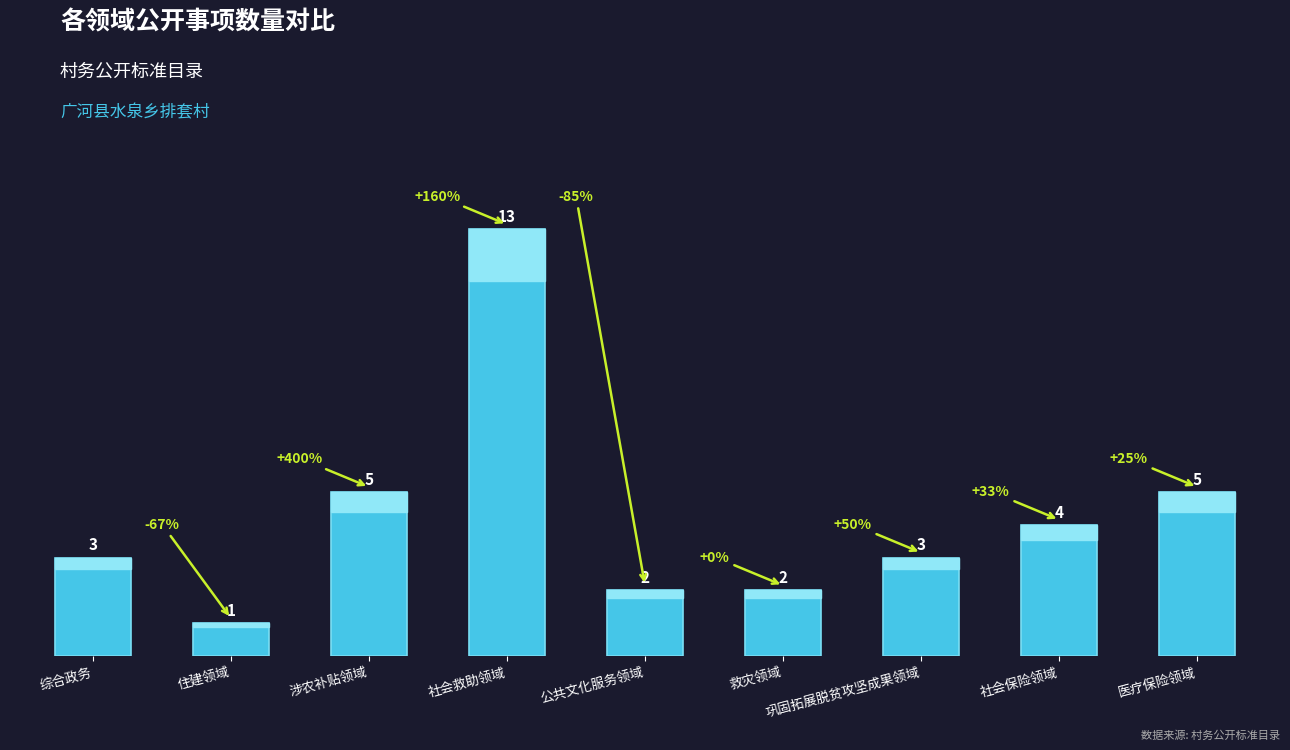

Reading left to right, what are all the values shown in this chart?

3	1	5	13	2	2	3	4	5